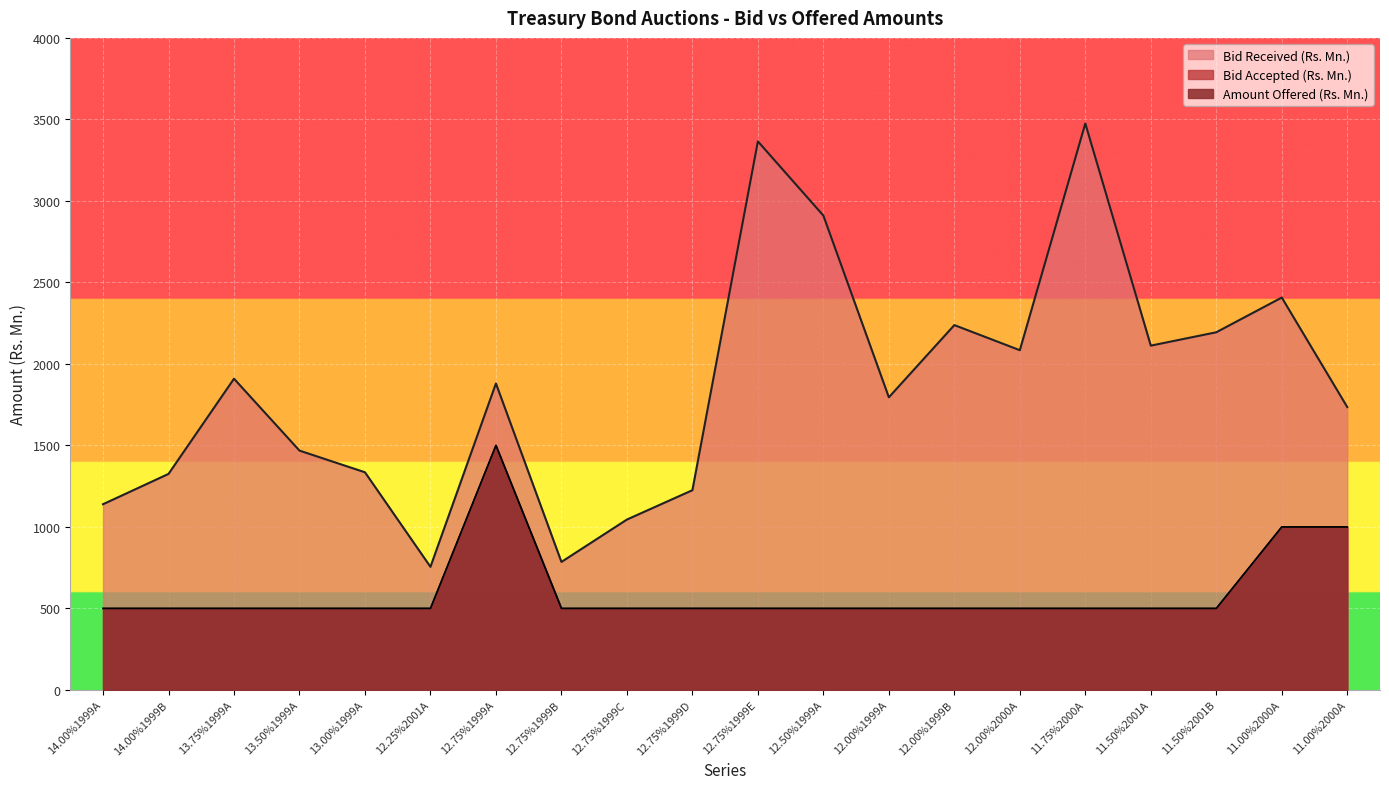

At how many categories does at least one series exceed 1101?

17